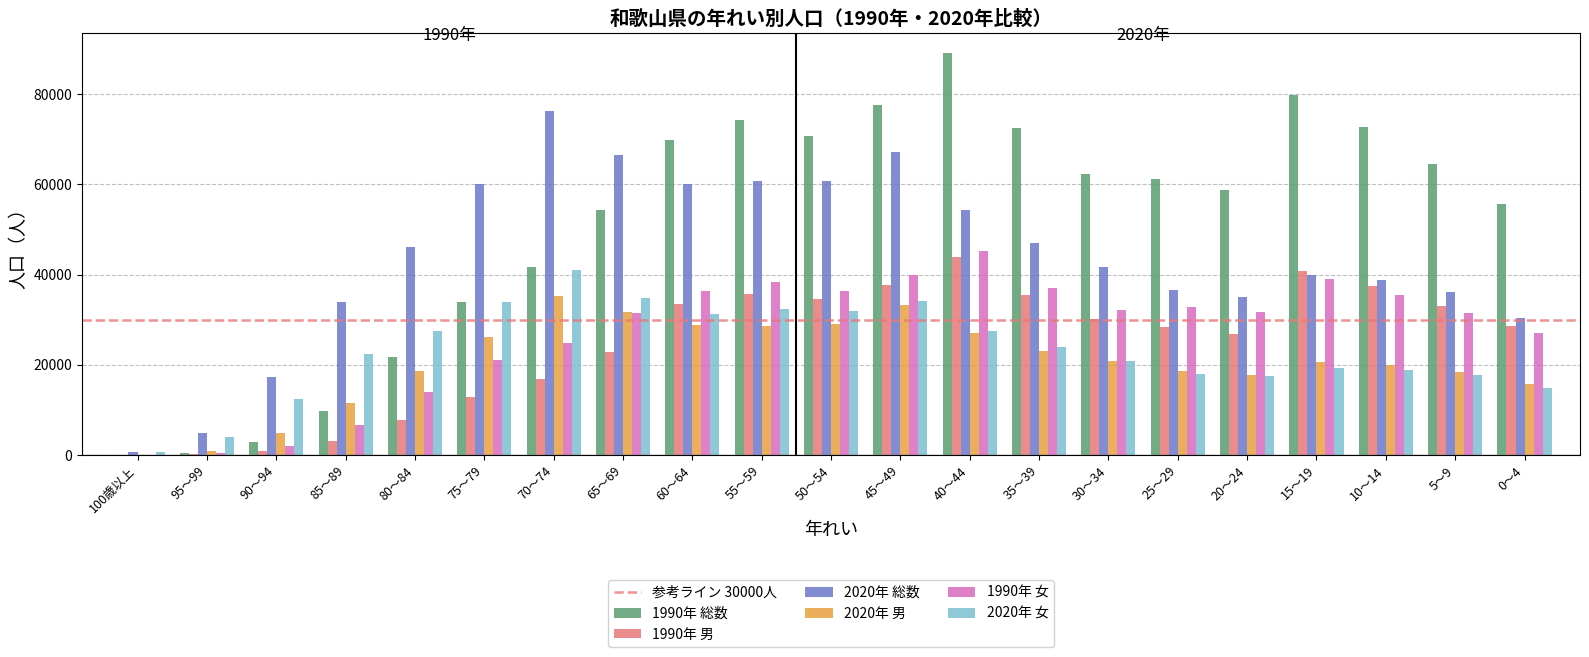

What is the greatest value displayed?

89080